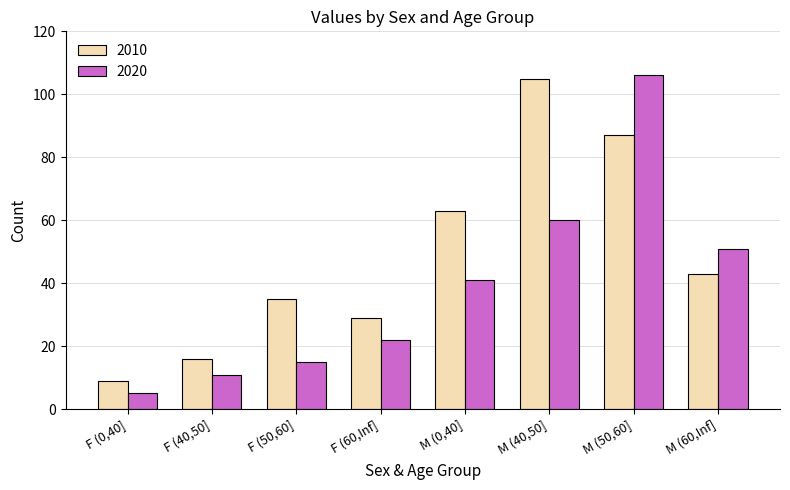

True or false: 2020 has a value of 13 at F (60,Inf].

False